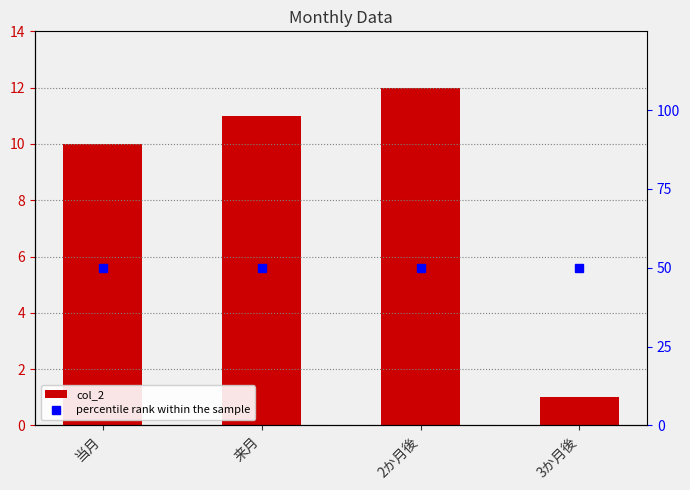

List the series in order of their overall mean, highest first.

percentile rank within the sample, col_2